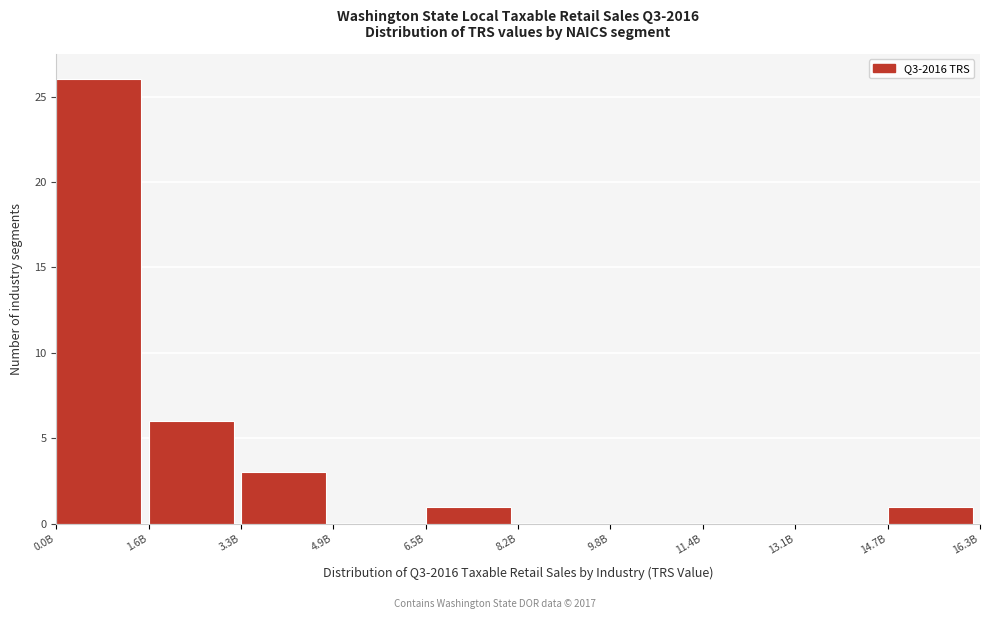

Reading left to right, what are all the values shown in this chart?

0.0B=26	1.6B=6	3.3B=3	4.9B=0	6.5B=1	8.2B=0	9.8B=0	11.4B=0	13.1B=0	14.7B=1